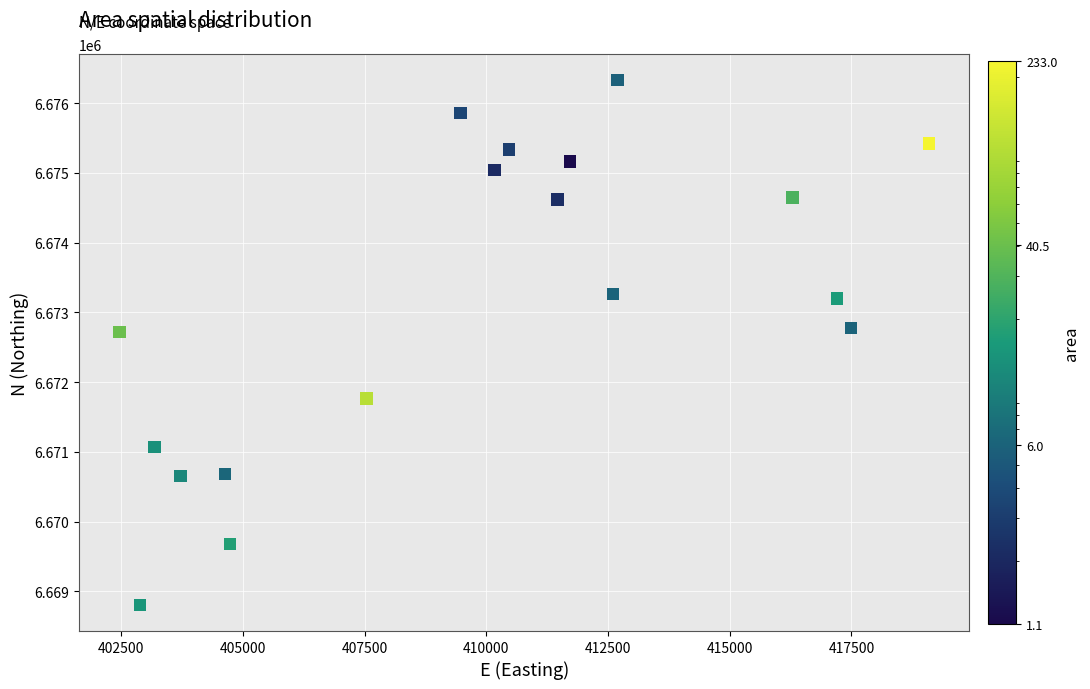

What is the range of Y values (max minus min)?

7524